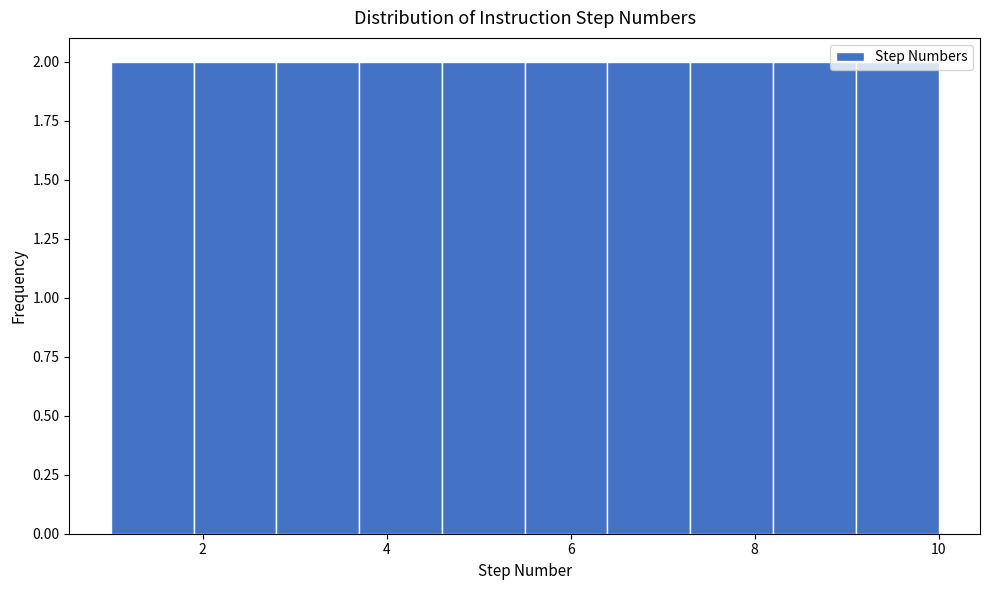

Reading left to right, list every bar in this chart as the range it spans on the x-axis followed by its height. Neither the bar edges nor the heights are printed on the chart, so give them approximately, as read against the axes.

1.0 to 1.9: 2
1.9 to 2.8: 2
2.8 to 3.7: 2
3.7 to 4.6: 2
4.6 to 5.5: 2
5.5 to 6.4: 2
6.4 to 7.3: 2
7.3 to 8.2: 2
8.2 to 9.1: 2
9.1 to 10.0: 2